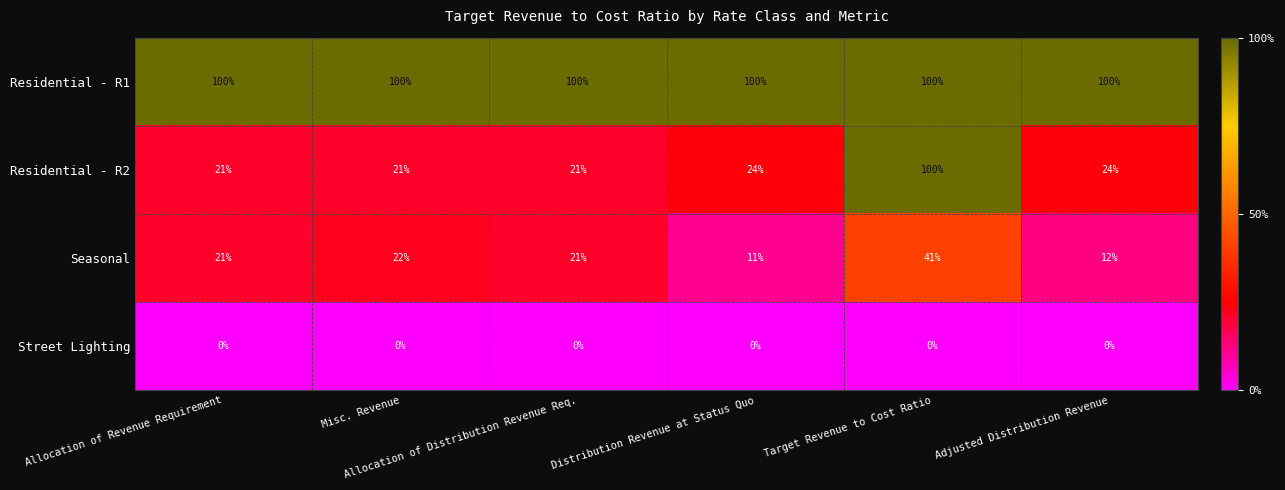

What is the maximum value shown in the chart?

100